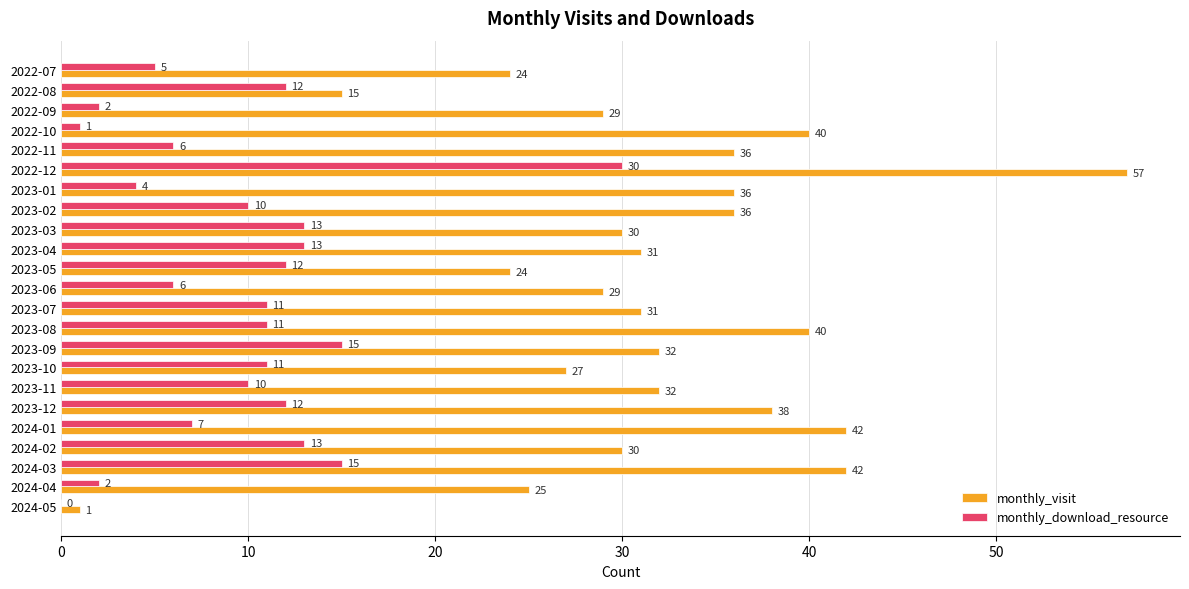

What is the sum of the monthly_visit values at 2023-11 and 2023-05?

56